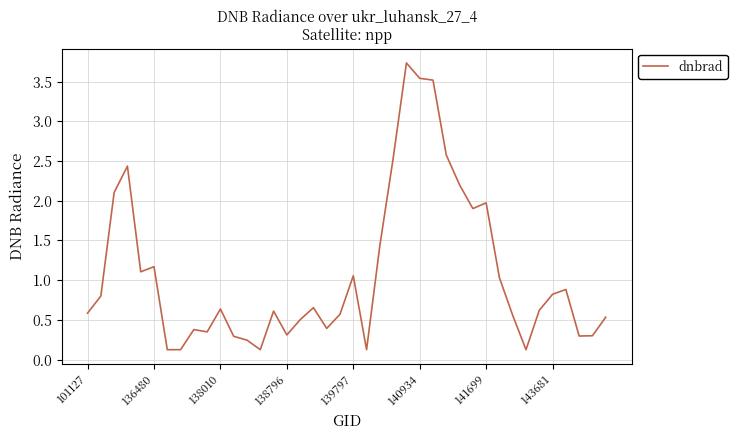

What is the maximum value shown in the chart?

3.7